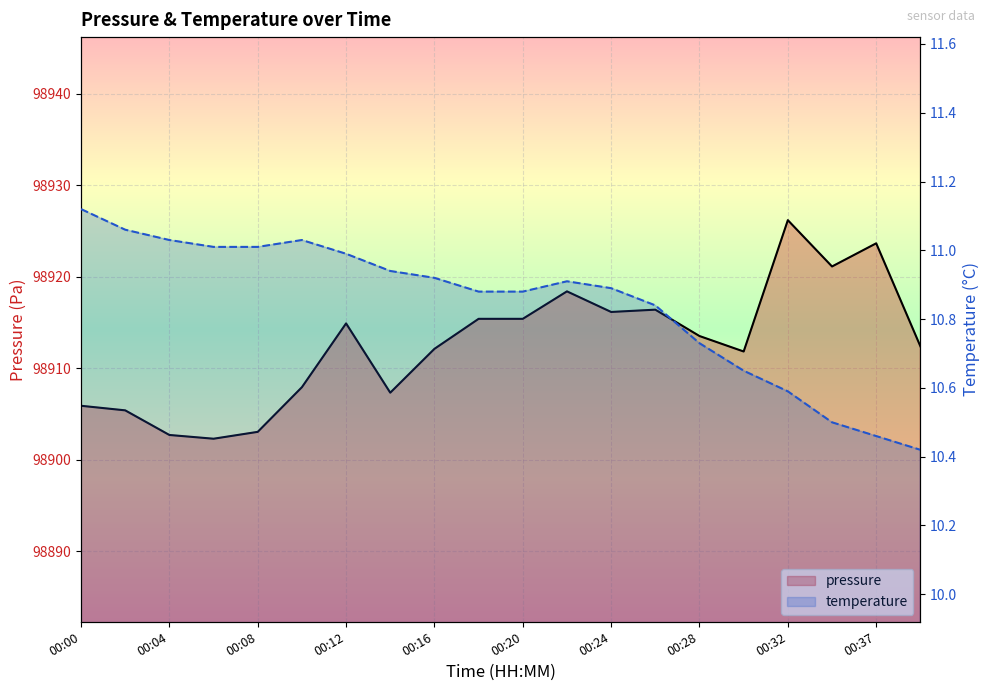

What is the value of the temperature point at the 17th from the left?

10.6